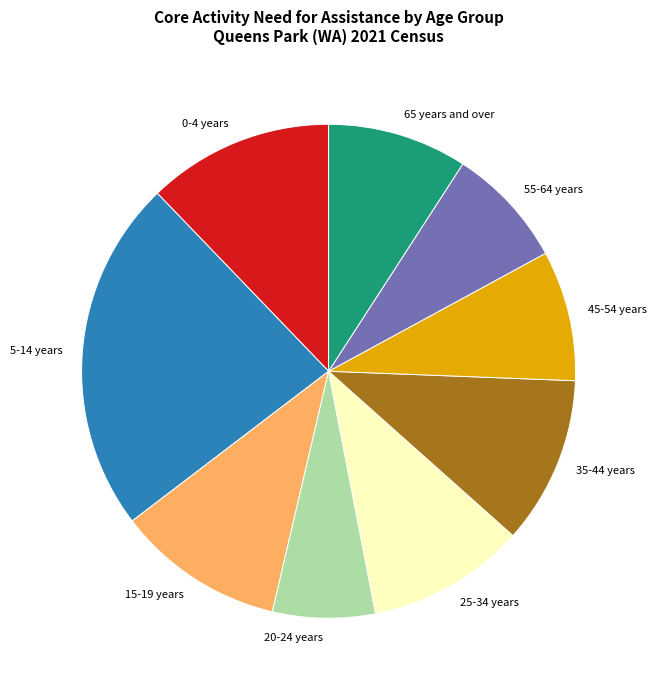

Is there a majority slice in this chart?

No